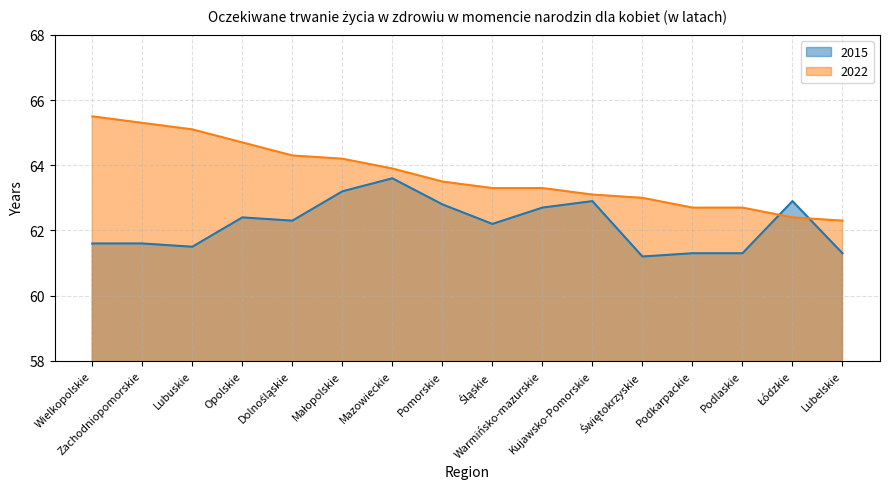

What is the label of the 13th point from the left?

Podkarpackie